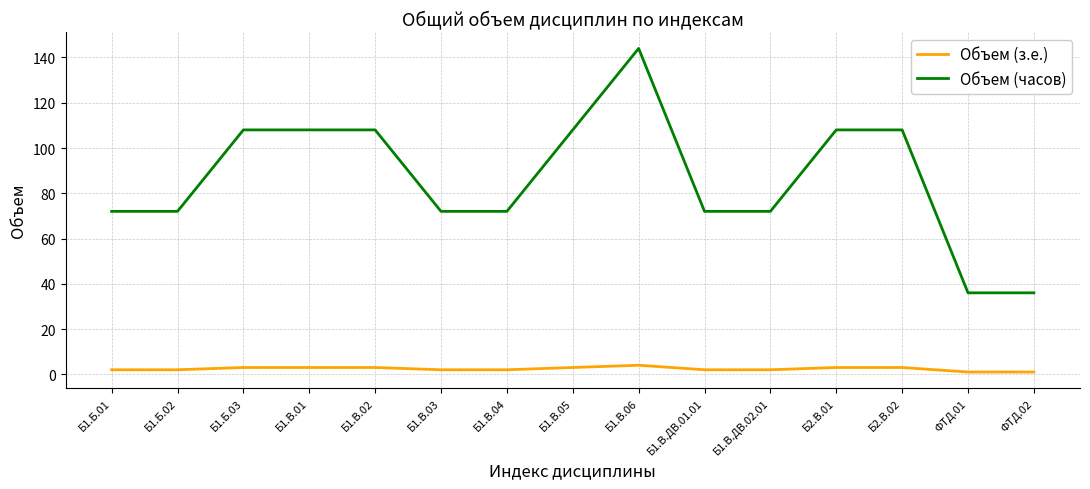

Is it true that Объем (з.е.) equals 2 at Б1.В.03?

True